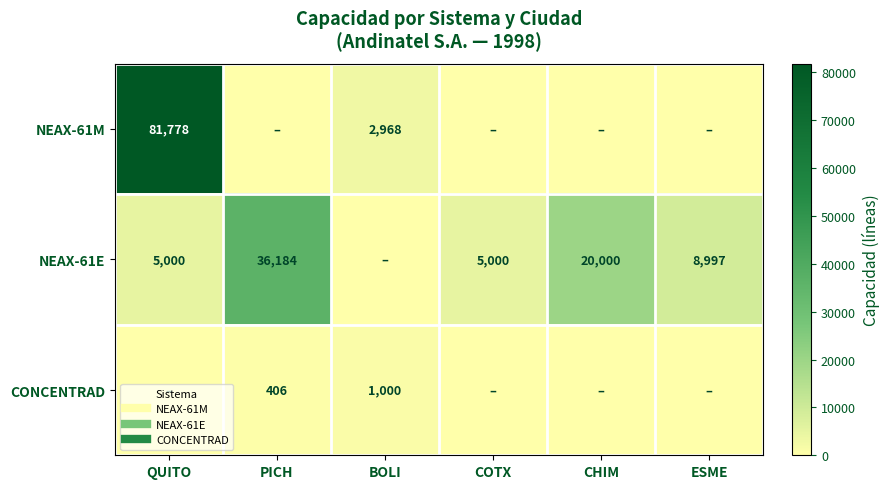

Which series changed the most between QUITO and BOLI?

NEAX-61M